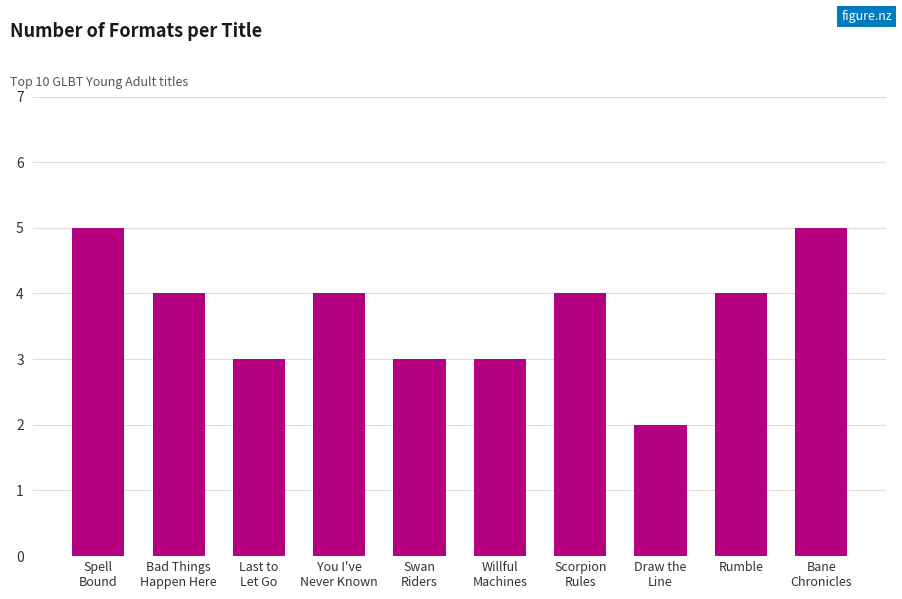

At which label does the data first exceed 4?

Spell
Bound